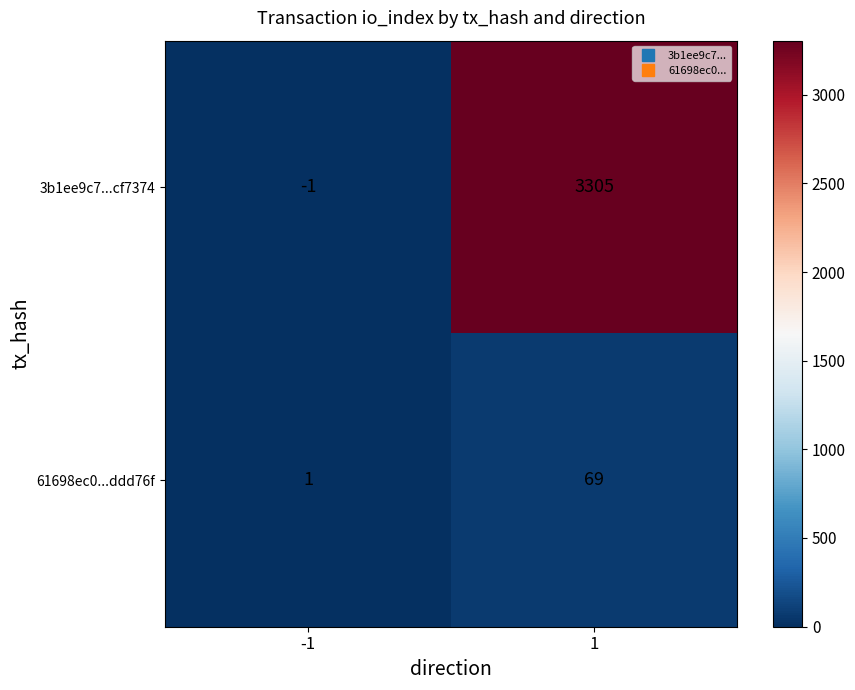

Rank the series at 1 from lowest to highest value.

61698ec0...ddd76f, 3b1ee9c7...cf7374